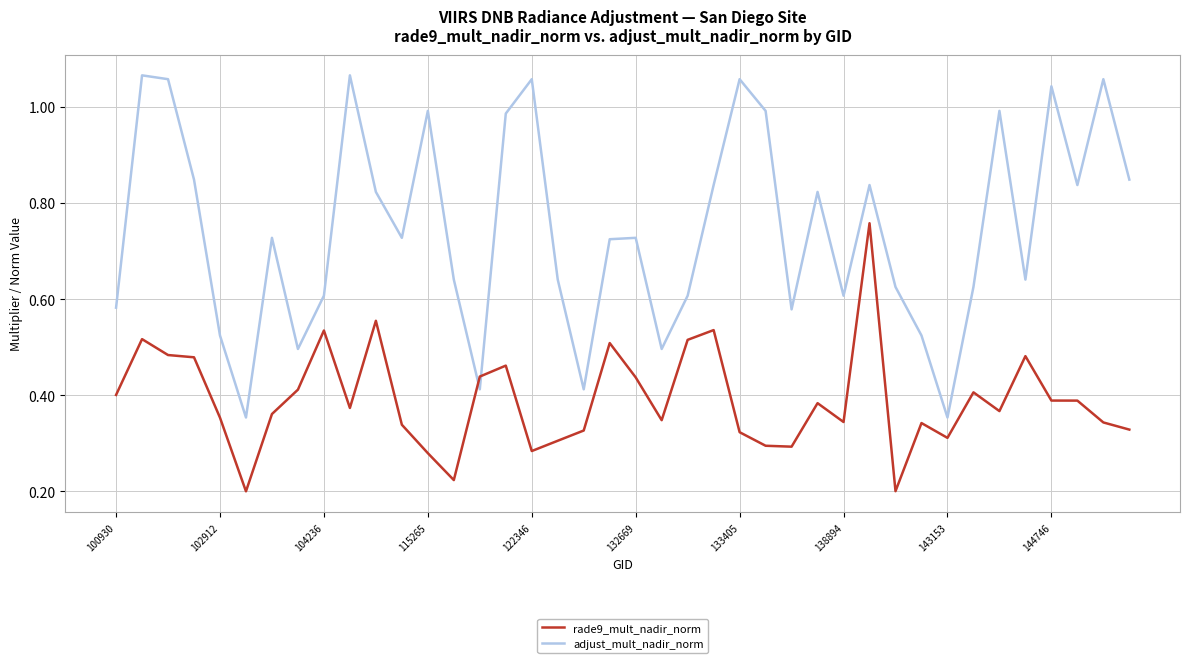

Rank the series by their average value, from lowest to highest.

rade9_mult_nadir_norm, adjust_mult_nadir_norm